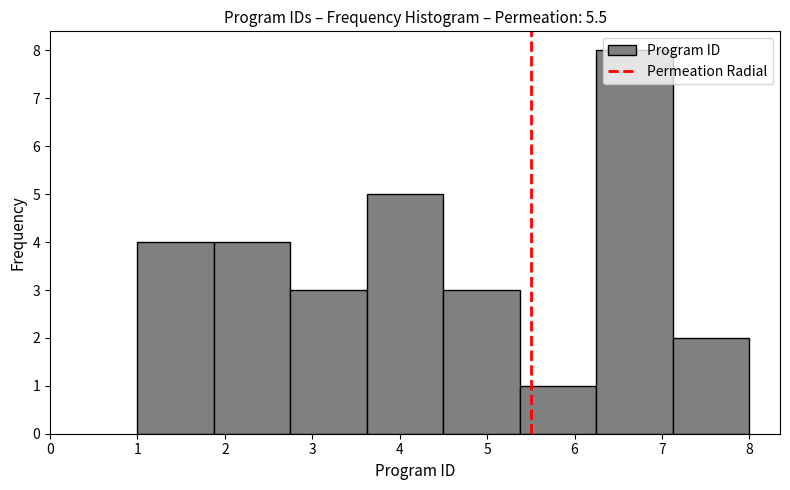

How tall is the bar that spans 5.4 to 6.3 on the x-axis? Neither the bar edges nor the heights are printed on the chart, so give them approximately, as read against the axes.

1